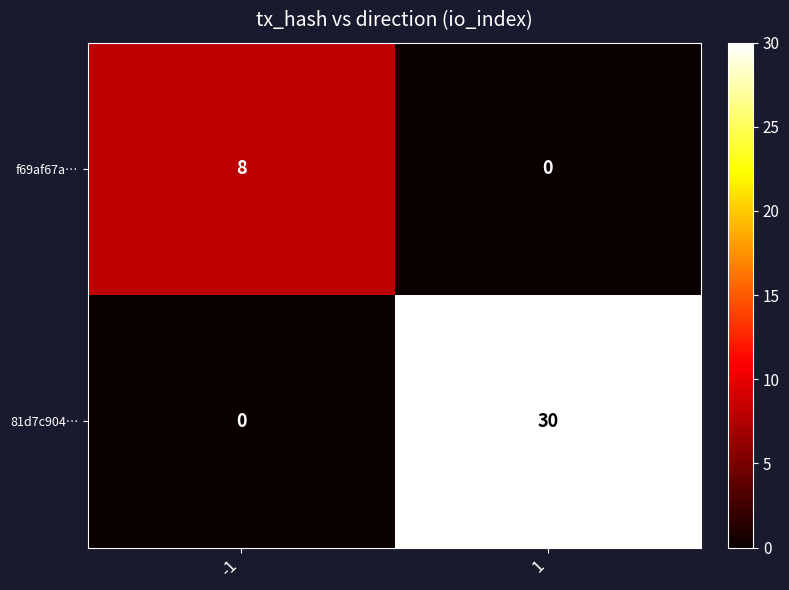

How many categories are shown in the chart?

2